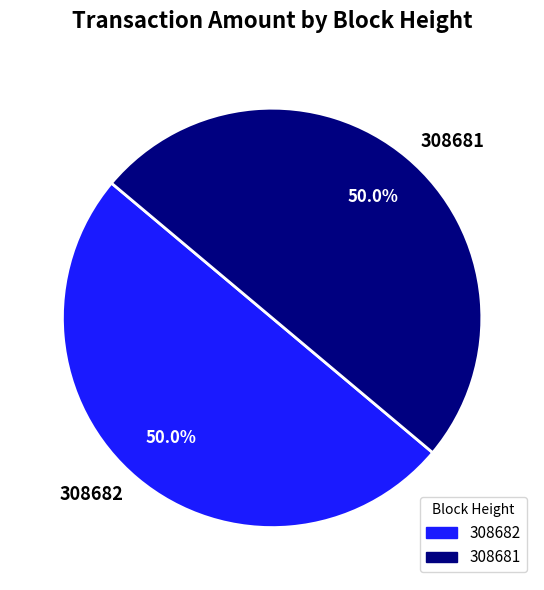

What is the total percentage of 308682 and 308681?

100.0%